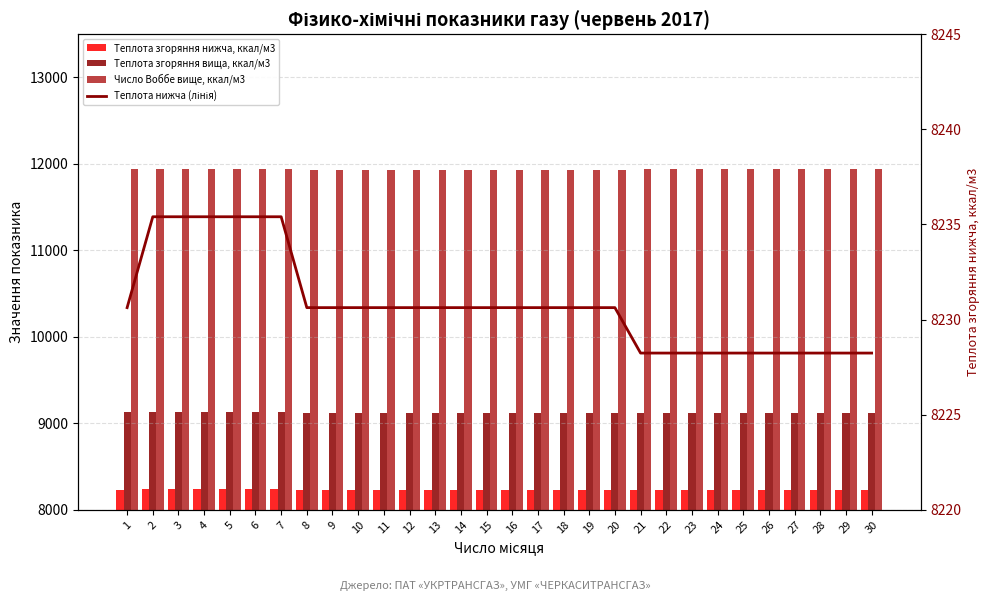

True or false: Число Воббе вище, ккал/м3 has a value of 11938.0 at 26.

True